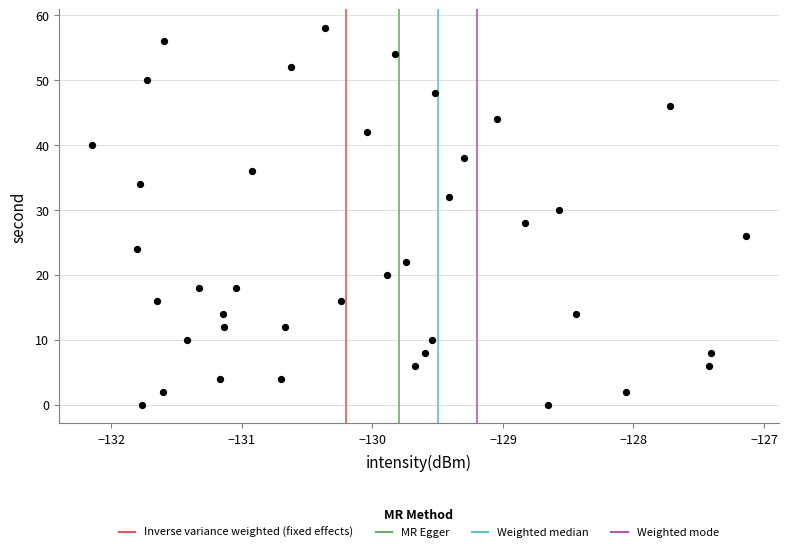

What is the range of Y values (max minus min)?

58